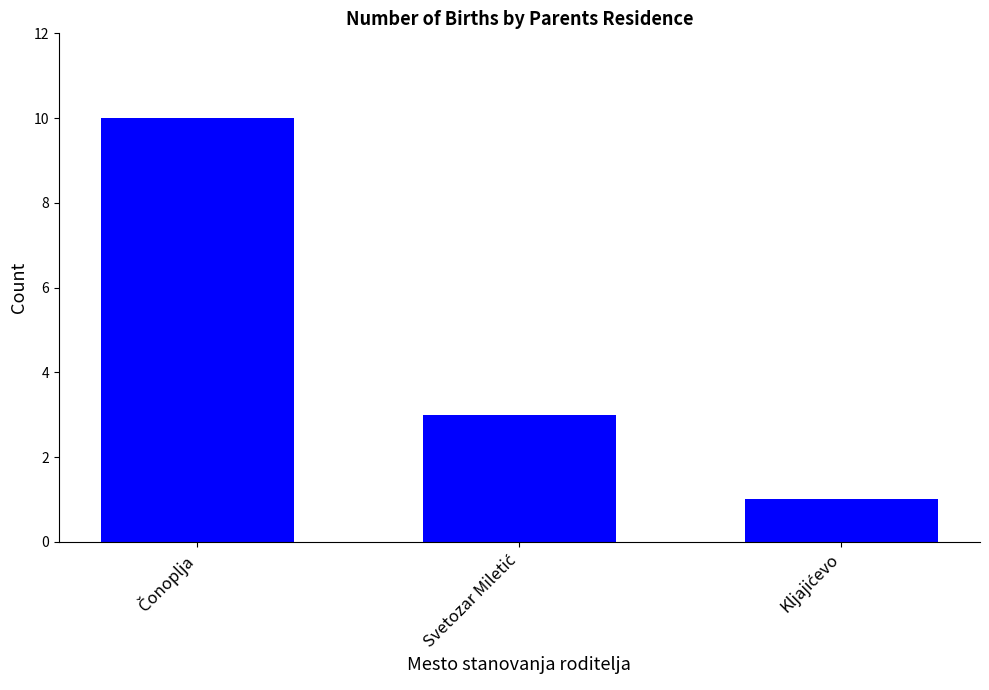

Does the chart contain stacked bars?

No